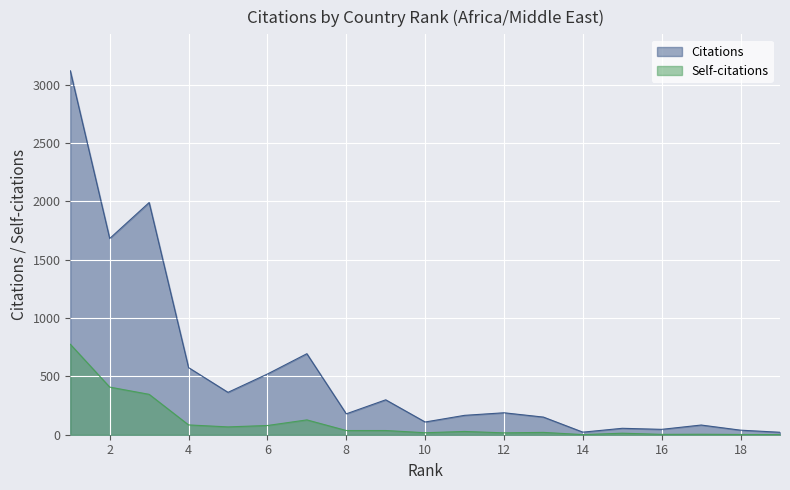

Reading left to right, transcribe all the data shown in this chart.

Citations: 1=3118	2=1681	3=1989	4=575	5=363	6=520	7=694	8=179	9=299	10=109	11=166	12=188	13=151	14=22	15=55	16=46	17=83	18=39	19=21
Self-citations: 1=775	2=408	3=346	4=84	5=67	6=79	7=127	8=36	9=36	10=17	11=28	12=16	13=20	14=1	15=13	16=3	17=4	18=2	19=1